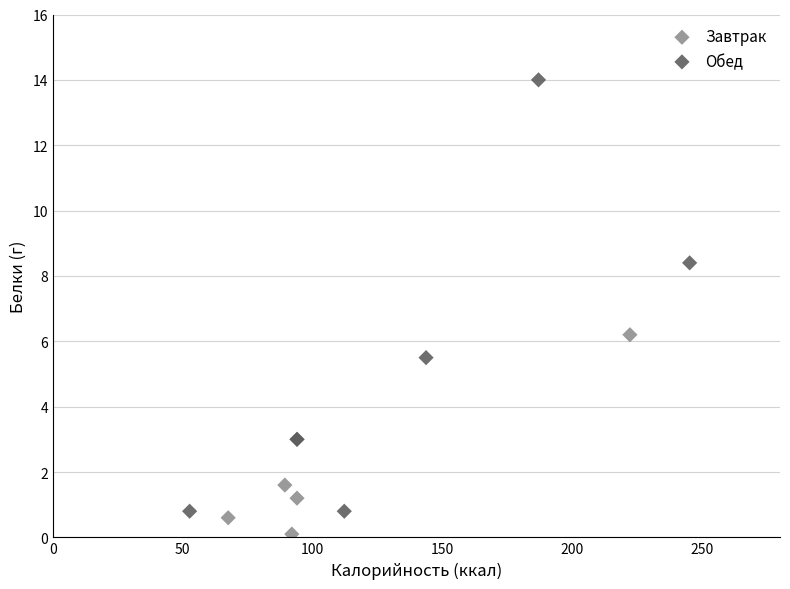

Which series has the largest Y range (max minus min)?

Обед